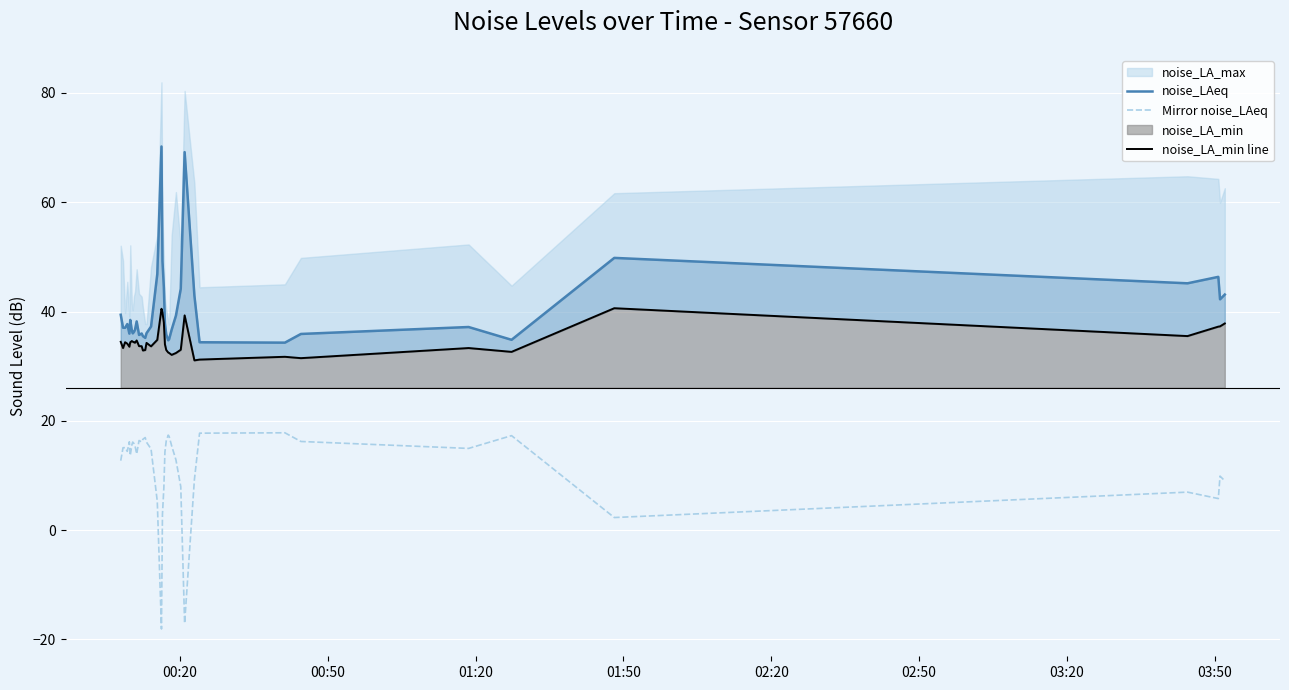

What is the maximum value for Mirror noise_LAeq?

17.8